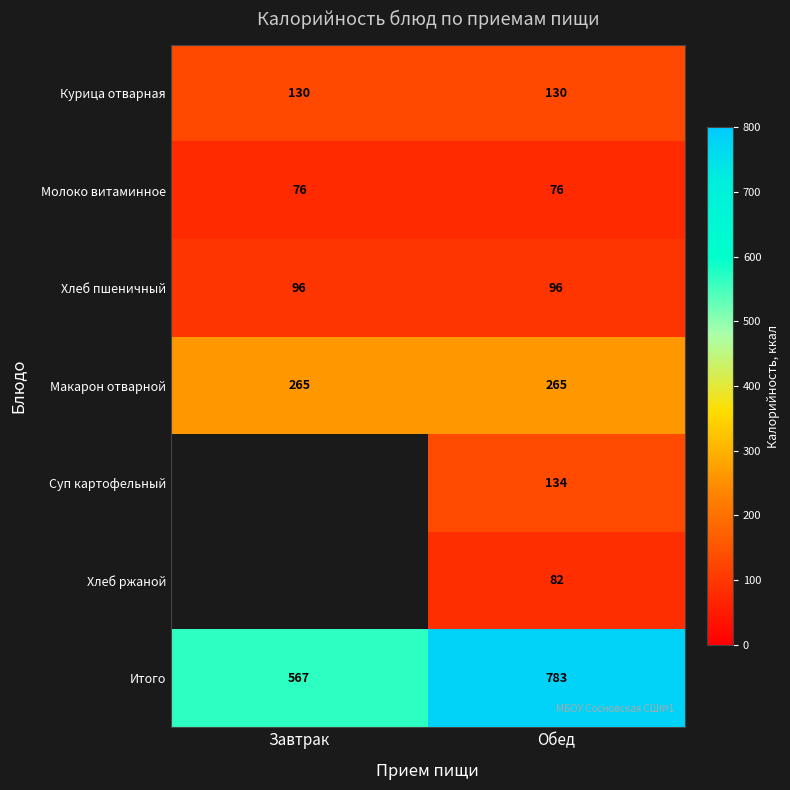

Which category has the lowest value across all series?

Завтрак